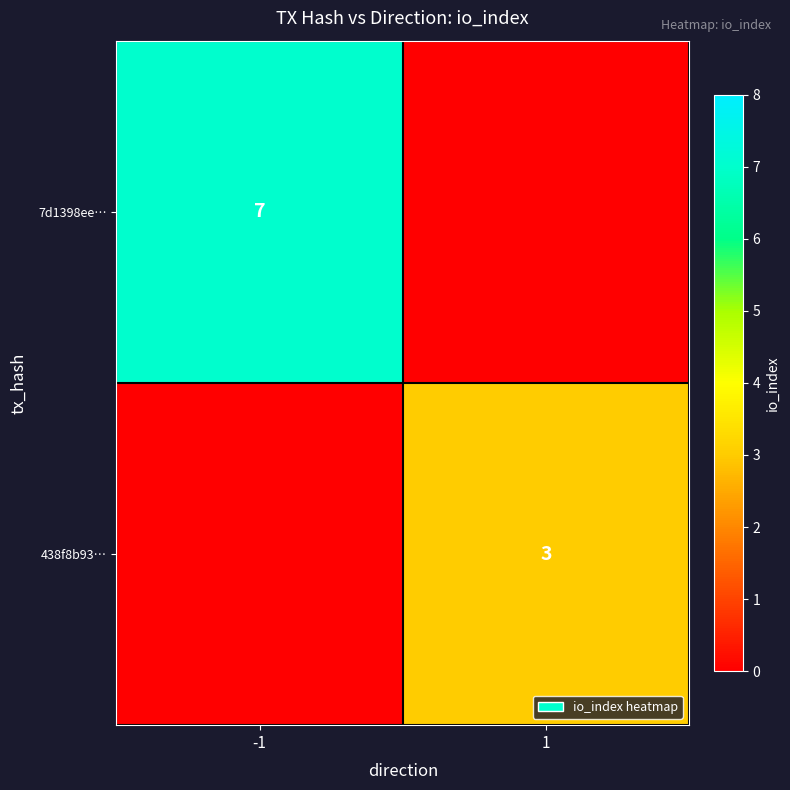

The 438f8b93… series shows 3 at 1. True or false?

True